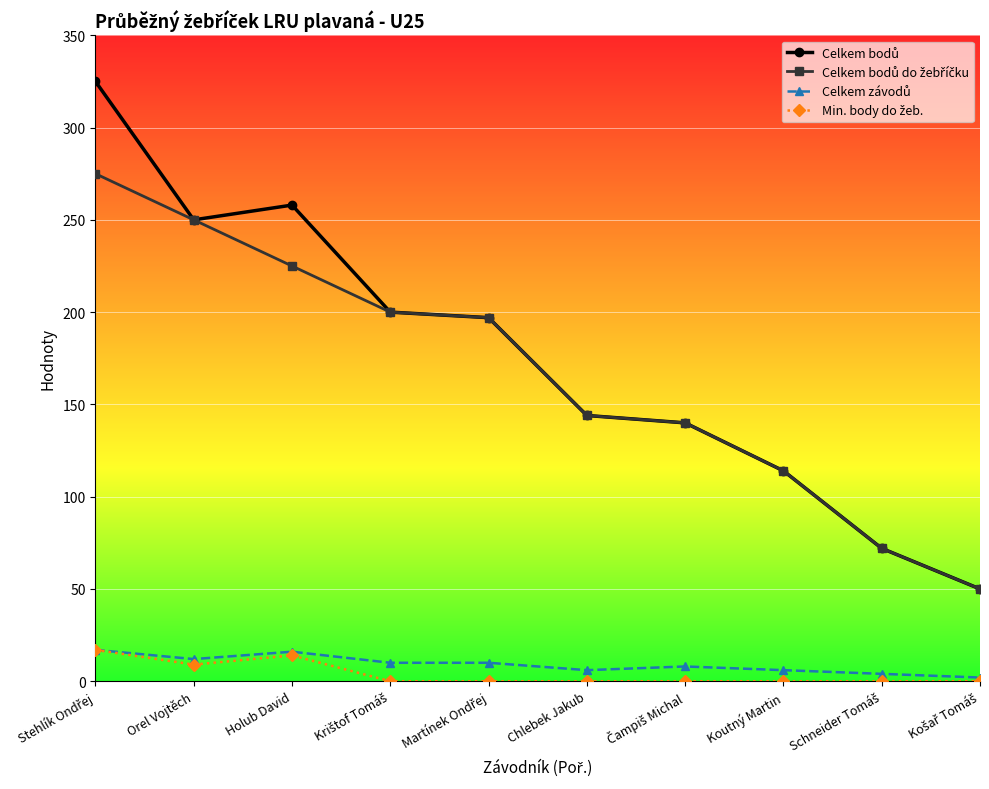

What is the total value across all series at Holub David?

513